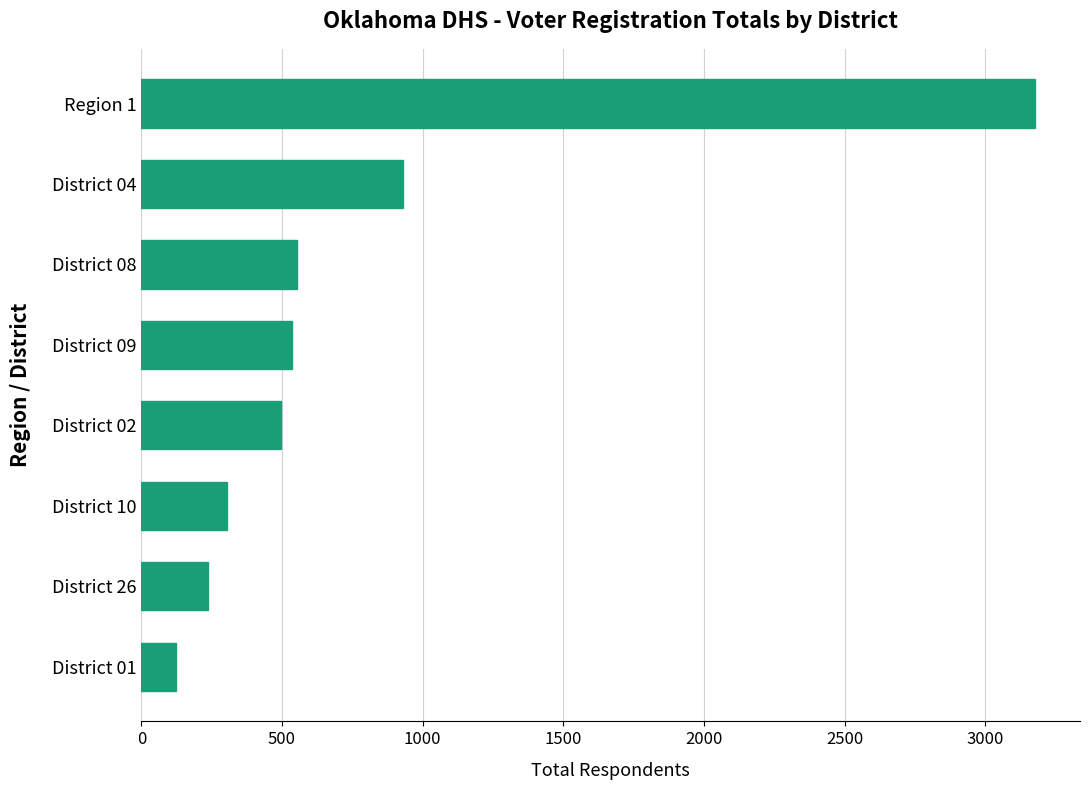

Does the chart contain stacked bars?

No